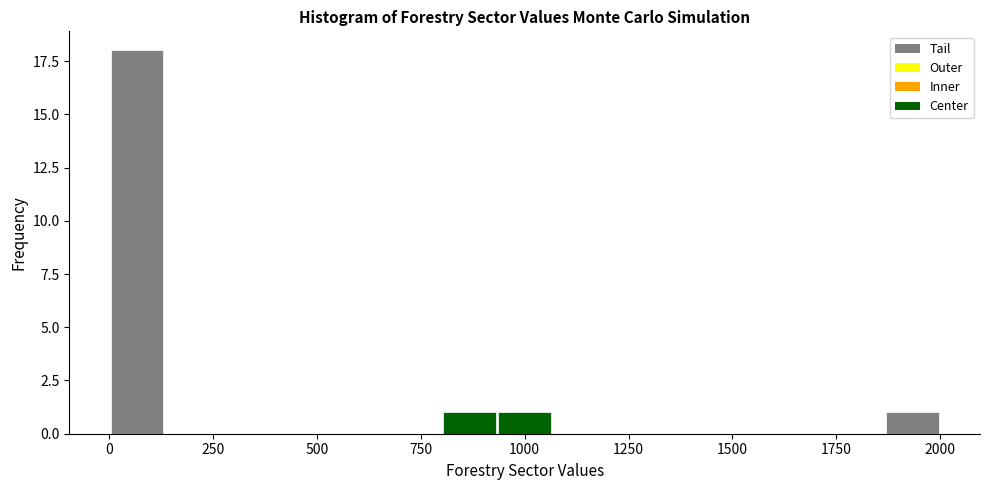

Around what value on the x-axis is the tallest bar? Give the approximate position of its centre, as read against the axis.

50